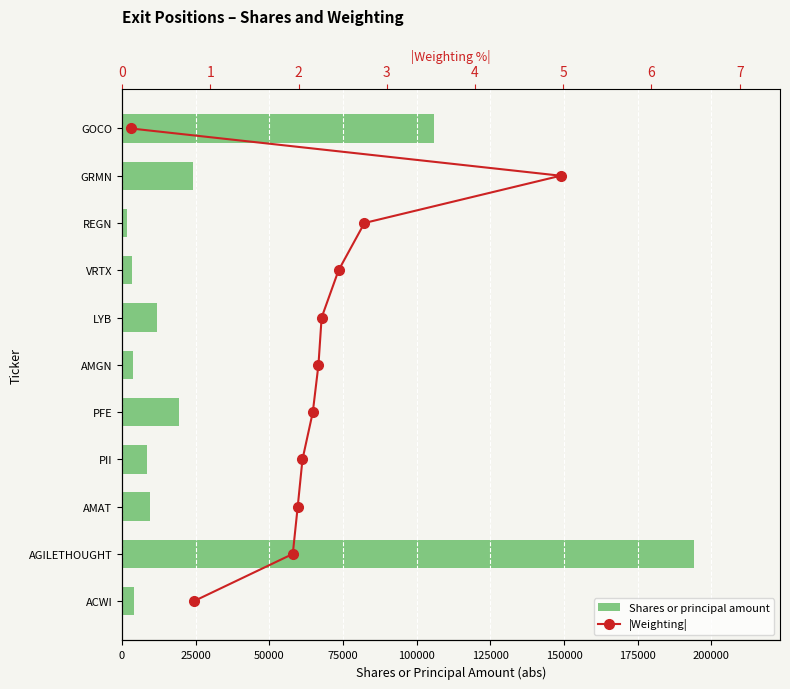

Rank the series by their average value, from highest to lowest.

Shares or principal amount, |Weighting|